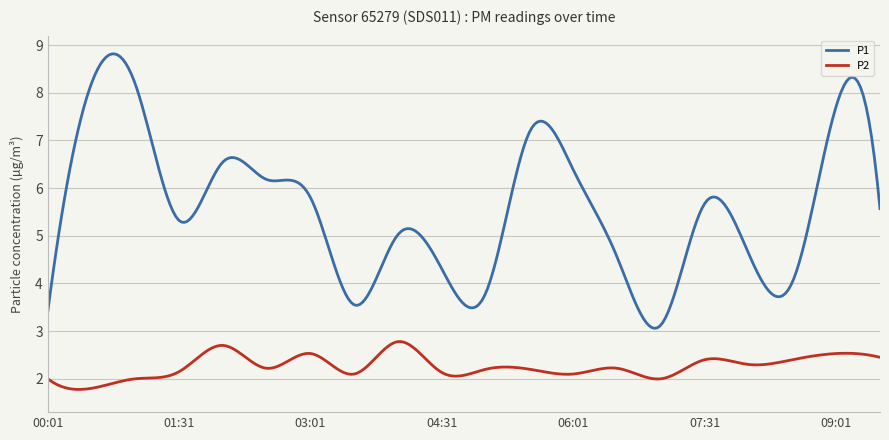

Which series has the largest total across all categories?

P1